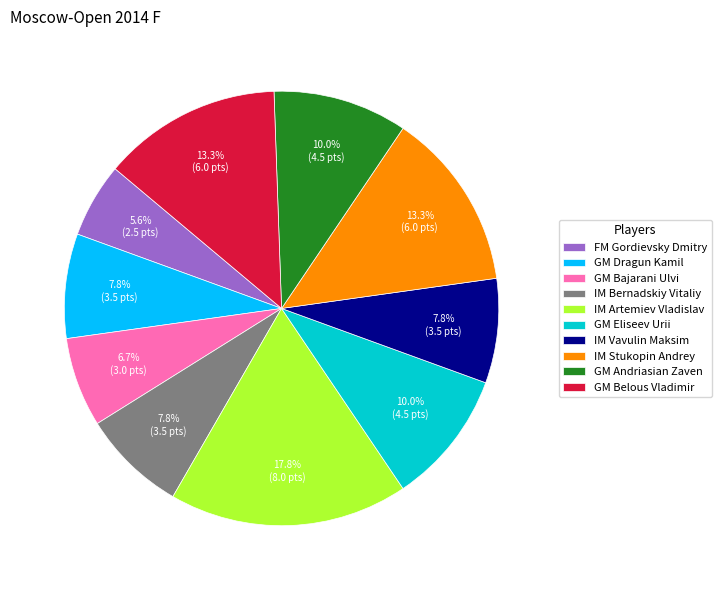

To the nearest percent, what is the average slice percentage?

10%